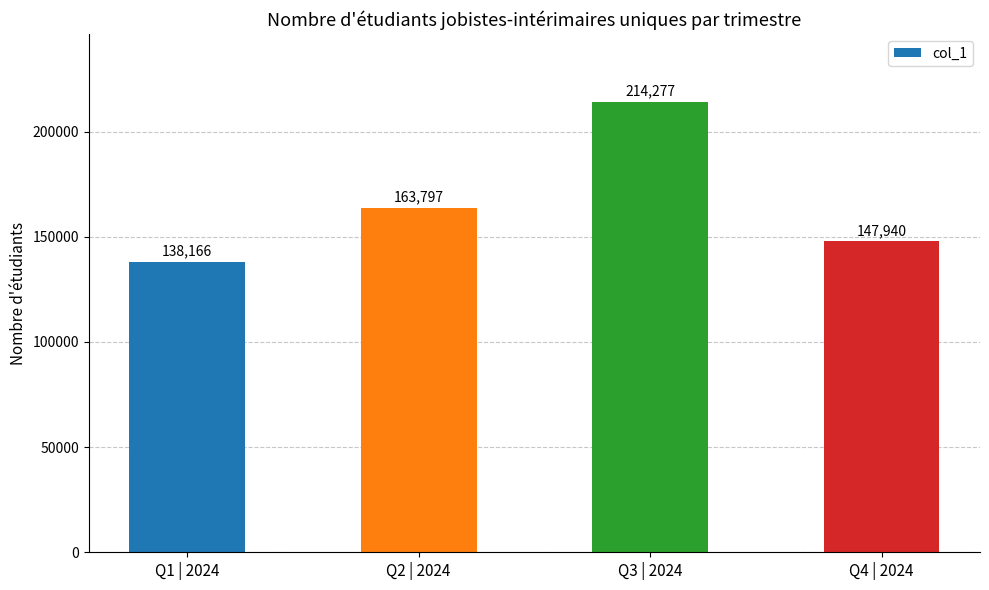

Is it true that the value at Q4 | 2024 is 147940?

True